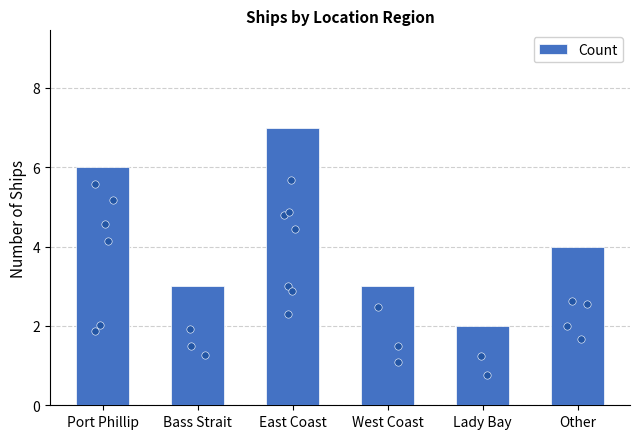

What is the change in value from Port Phillip to Other?

-2